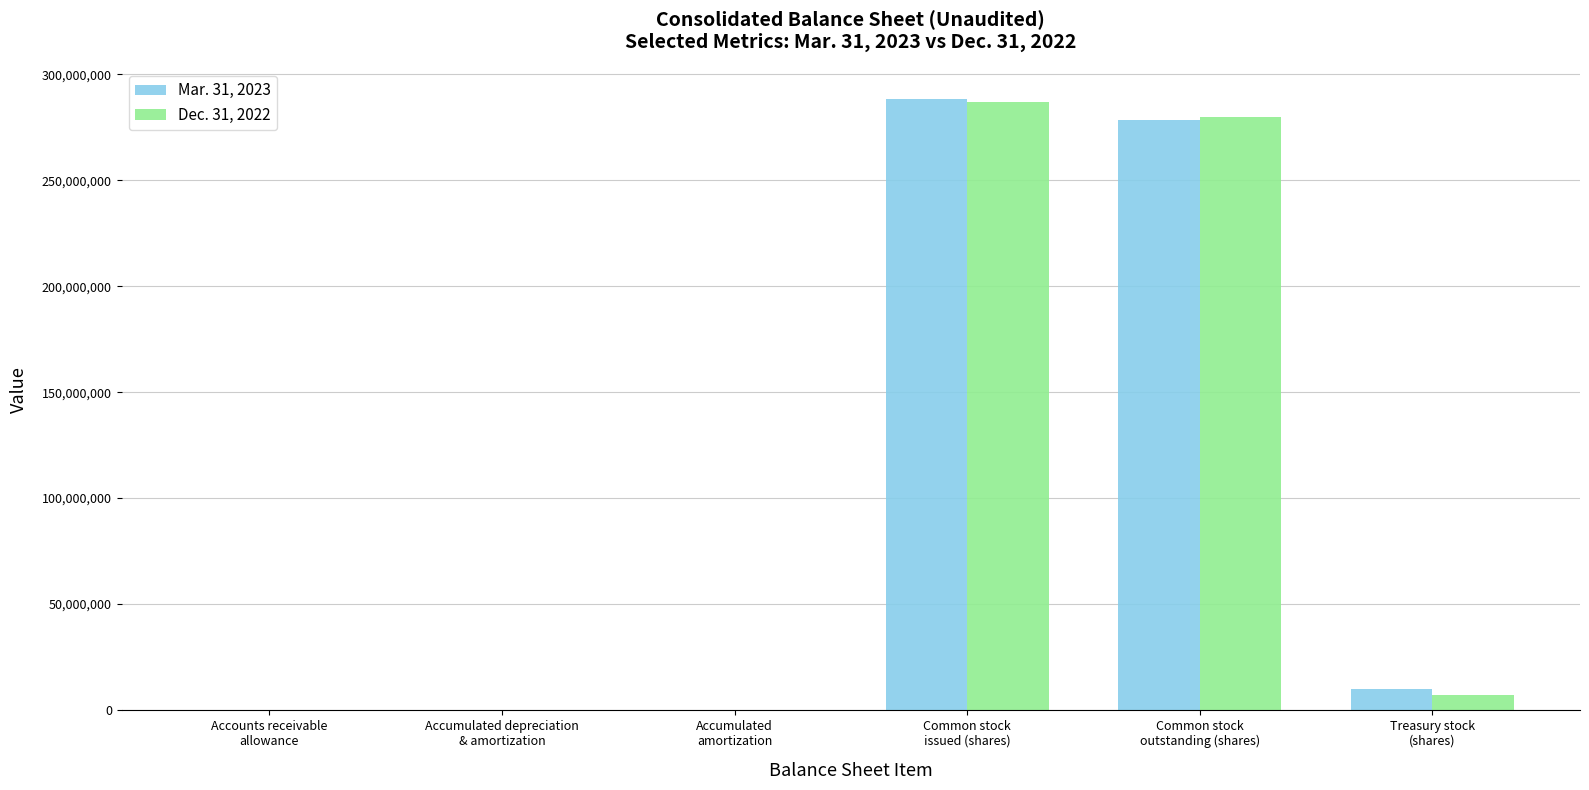

Are the bars horizontal?

No